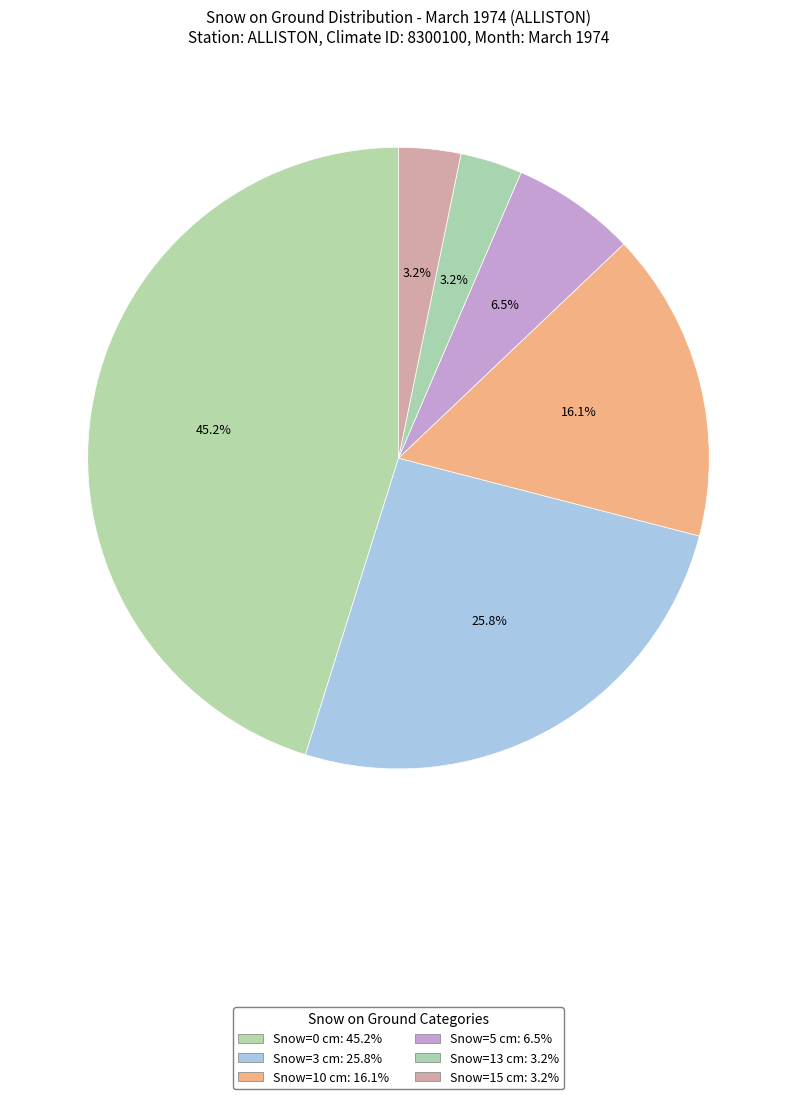

How many slices are in this pie chart?

6